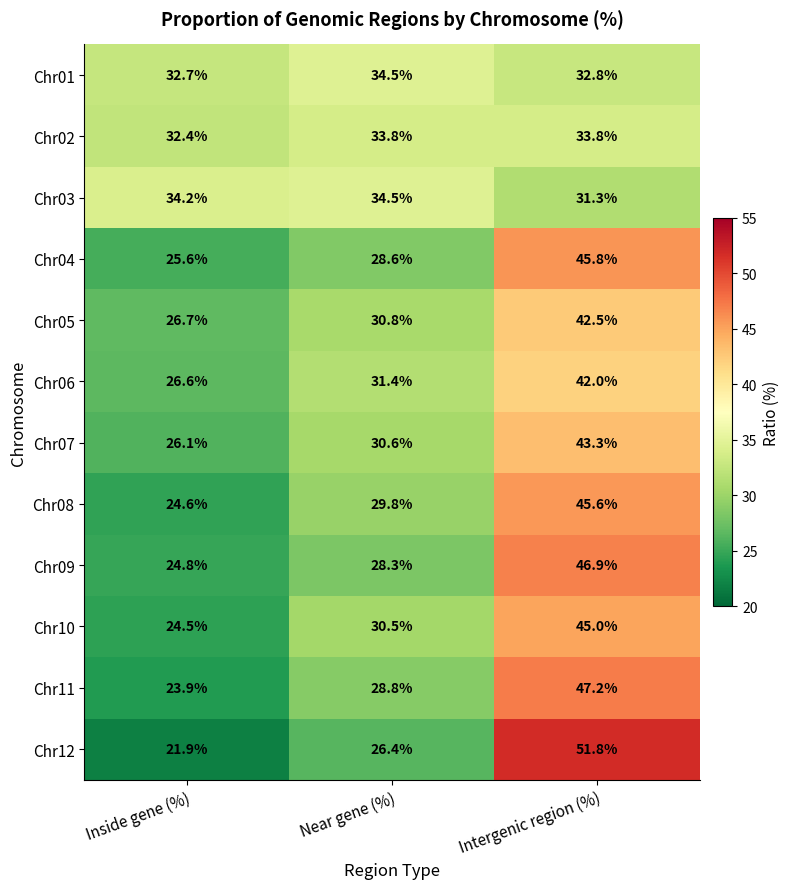

The Chr08 series shows 25.7 at Intergenic region (%). True or false?

False